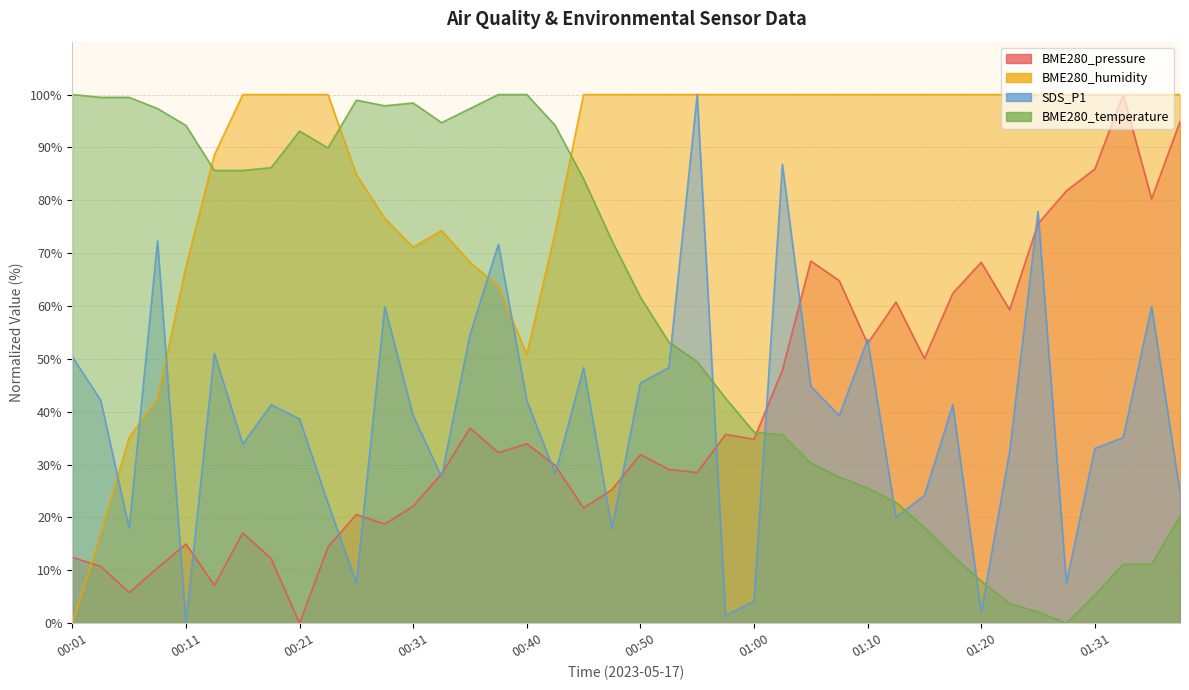

What is the sum of all BME280_humidity values?

3414.3